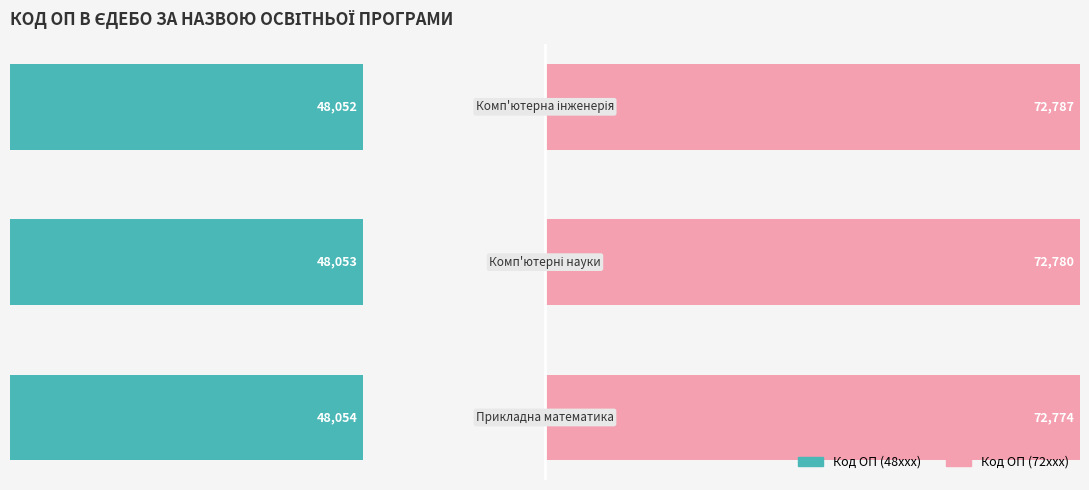

Count the number of categories in the chart.

3